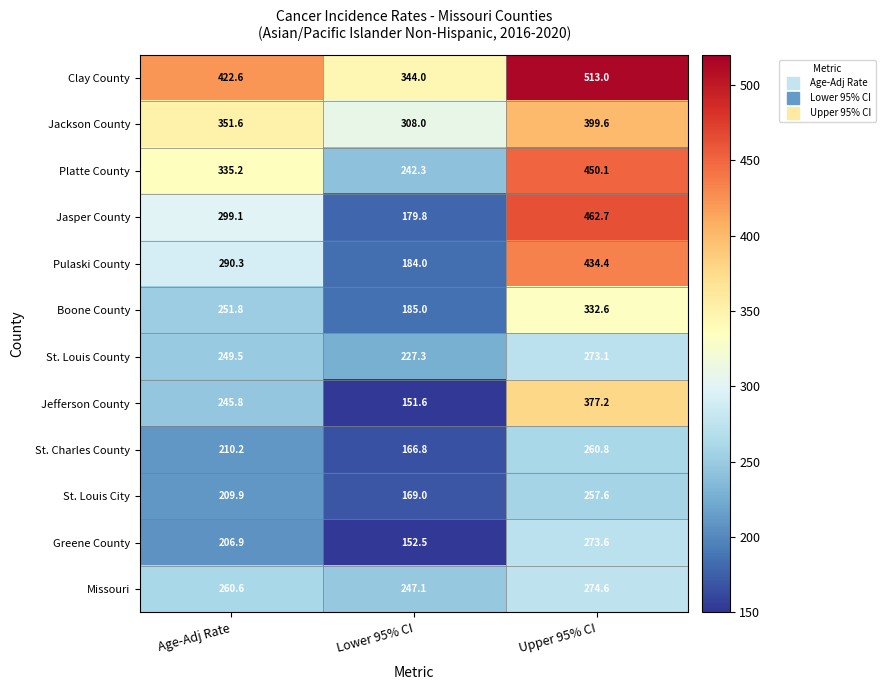

How many distinct data groups are displayed?

12